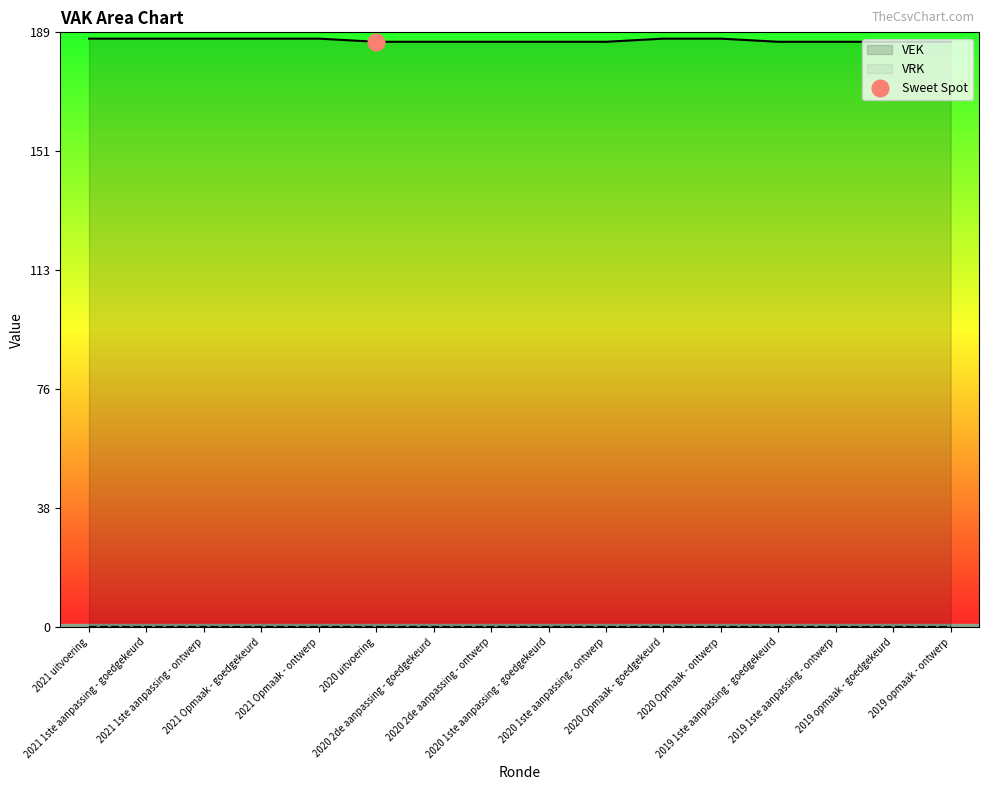

Which category has the lowest value across all series?

2020 uitvoering